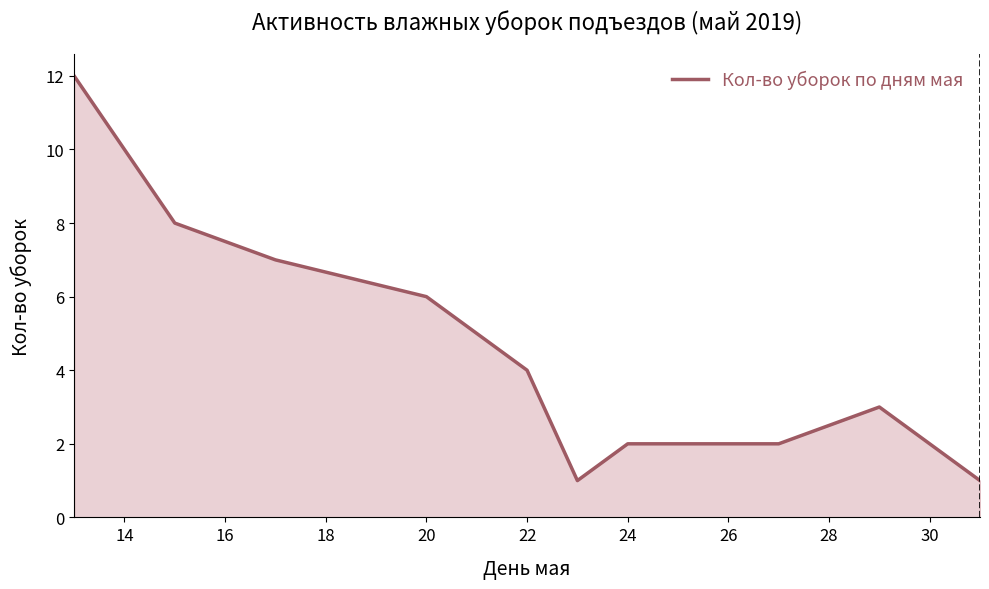

What is the difference between the maximum and minimum values?

11